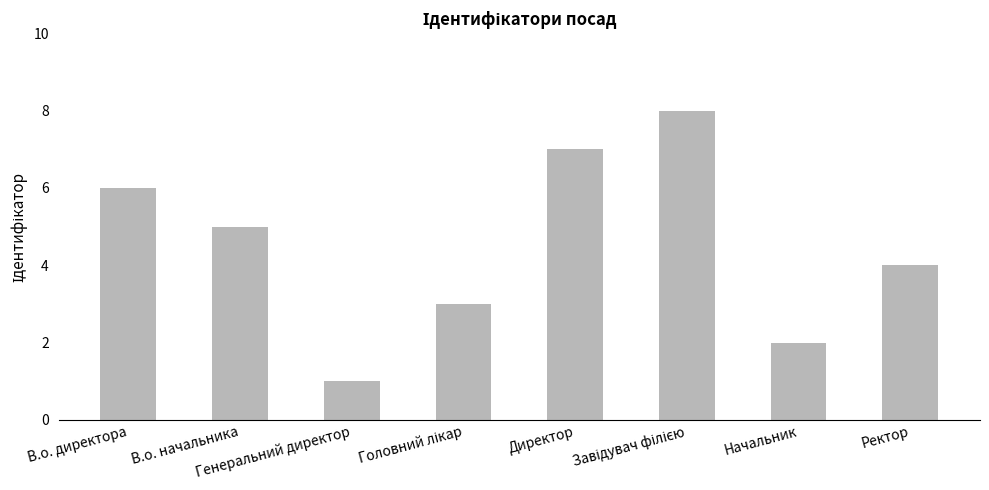

What is the smallest value displayed?

1